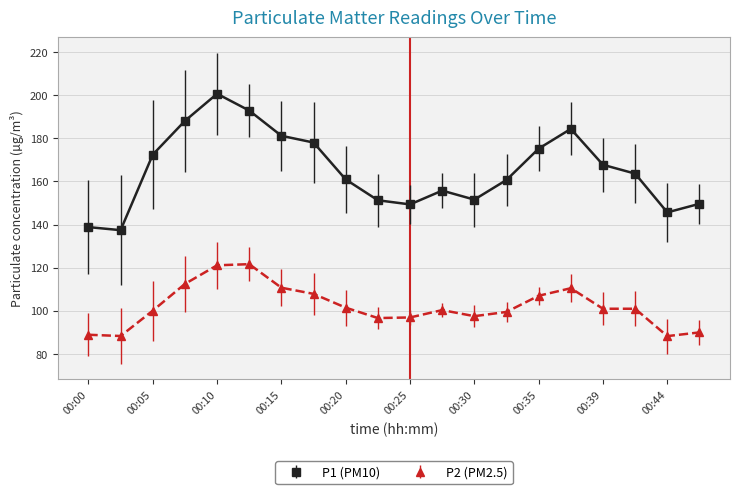

List the series in order of their peak value, highest first.

P1 (PM10), P2 (PM2.5)